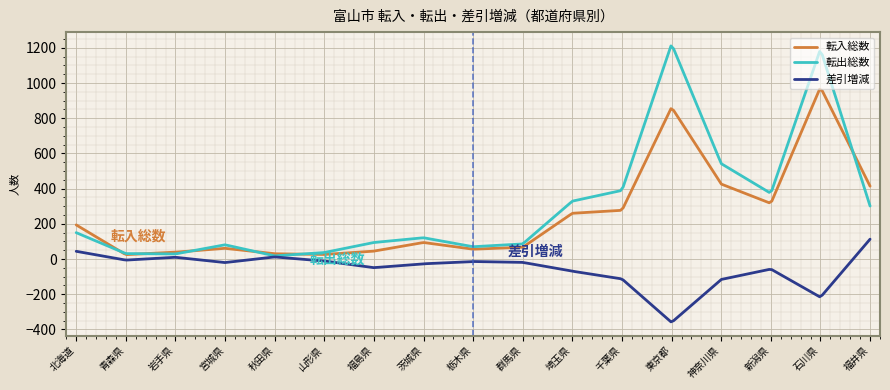

Which series has the largest total across all categories?

転出総数